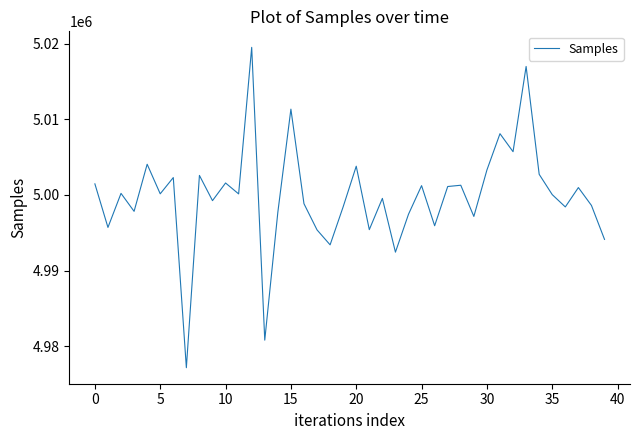

What is the greatest value displayed?

5019508